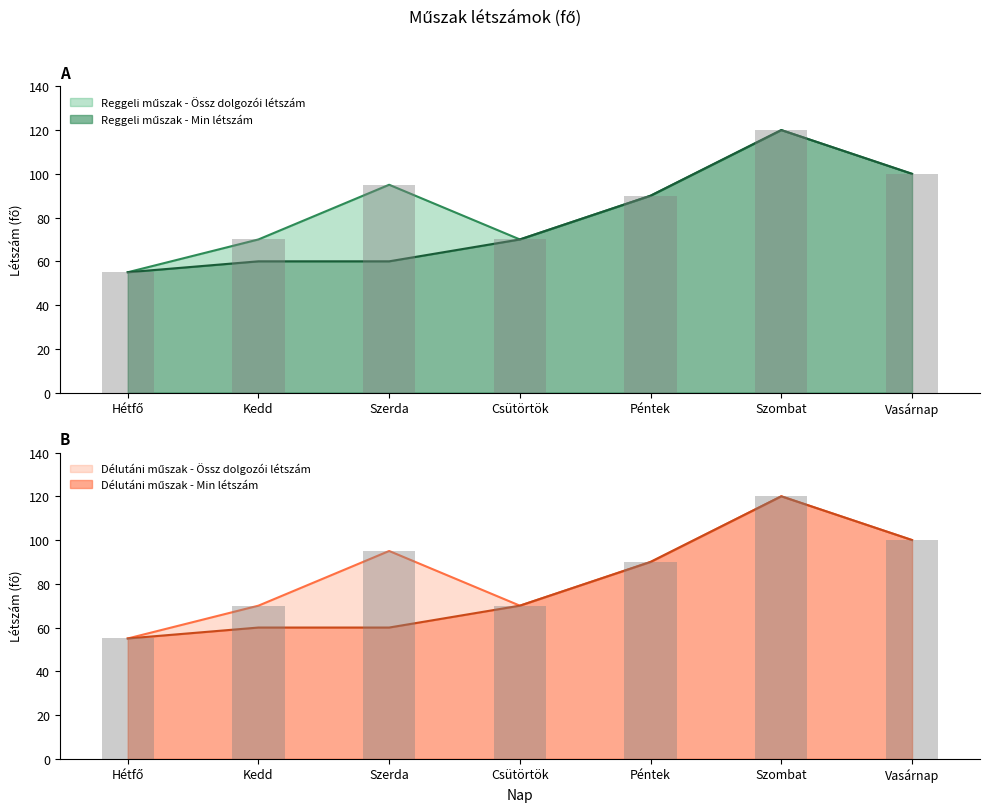

Are the bars horizontal?

No